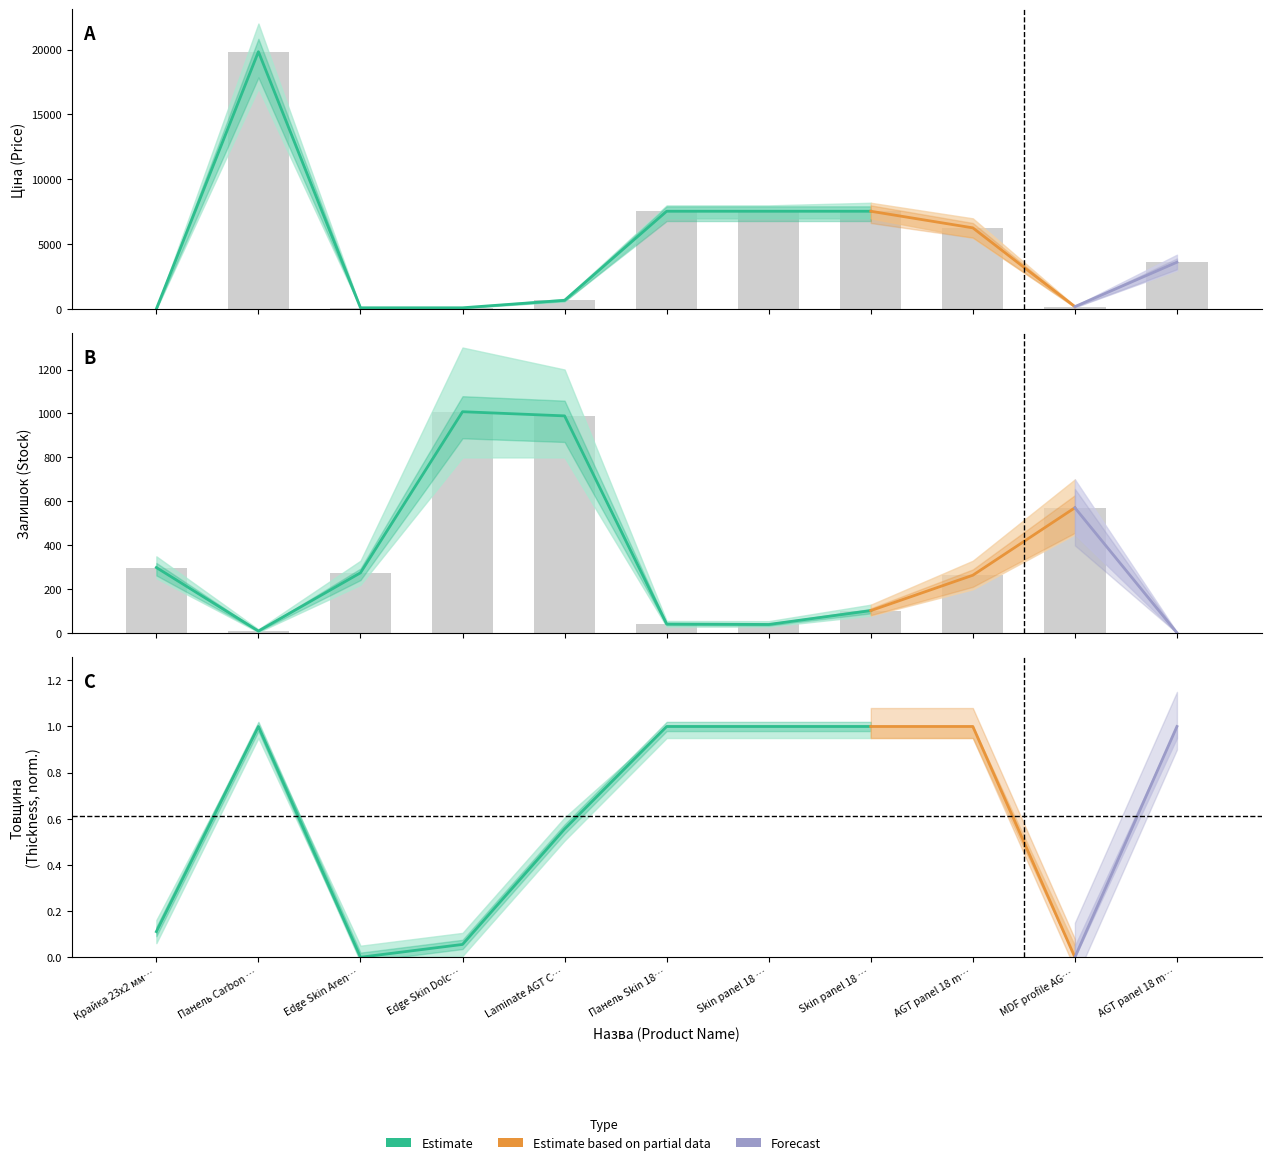

What is the label of the 10th bar from the right?

Панель Carbon …